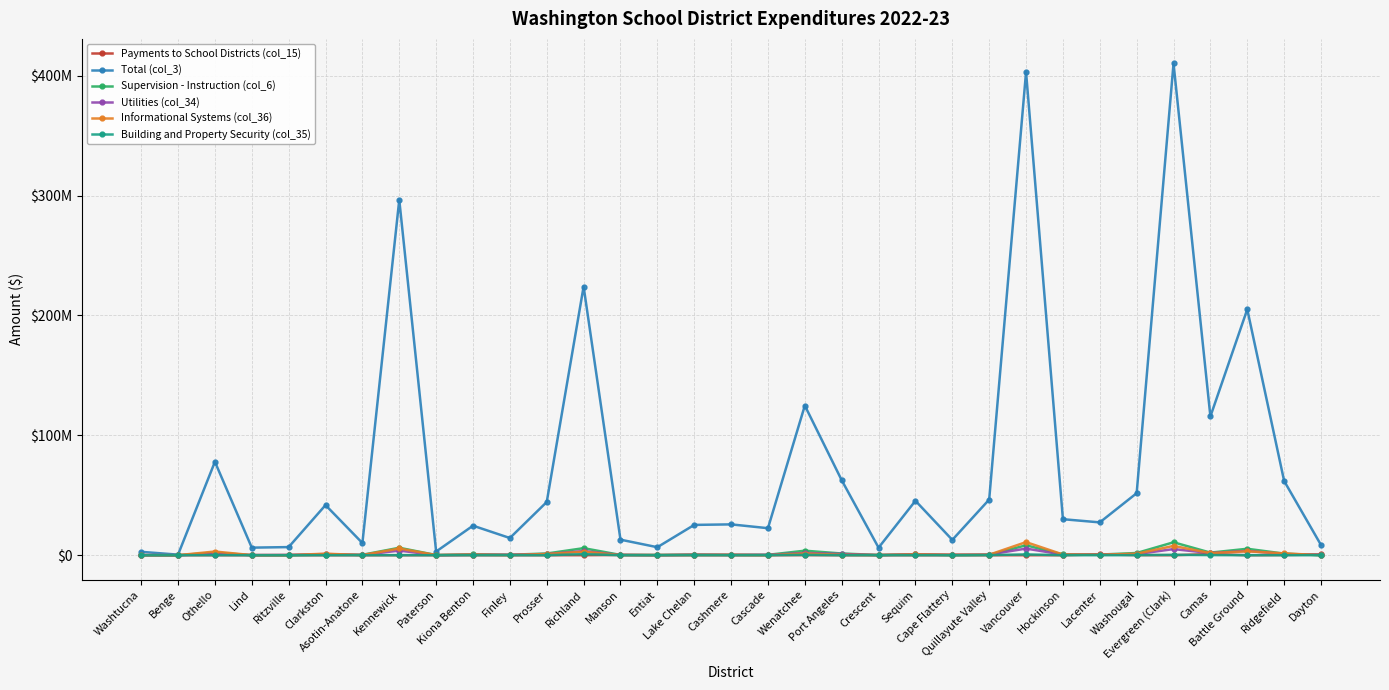

What are all the series names shown in the legend?

Payments to School Districts (col_15), Total (col_3), Supervision - Instruction (col_6), Utilities (col_34), Informational Systems (col_36), Building and Property Security (col_35)